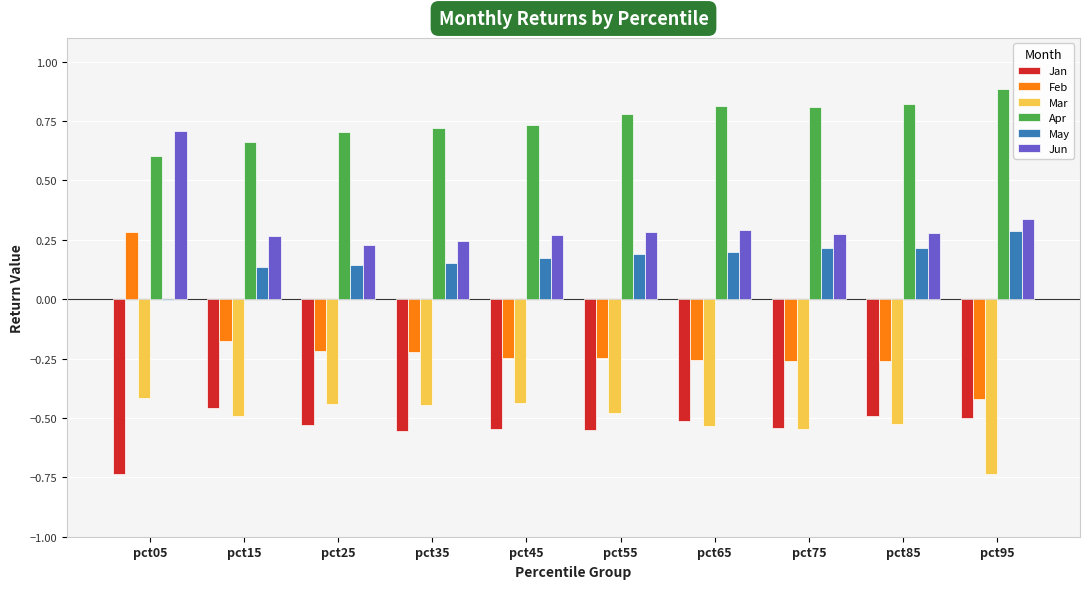

What is the sum of all Feb values?

-2.0